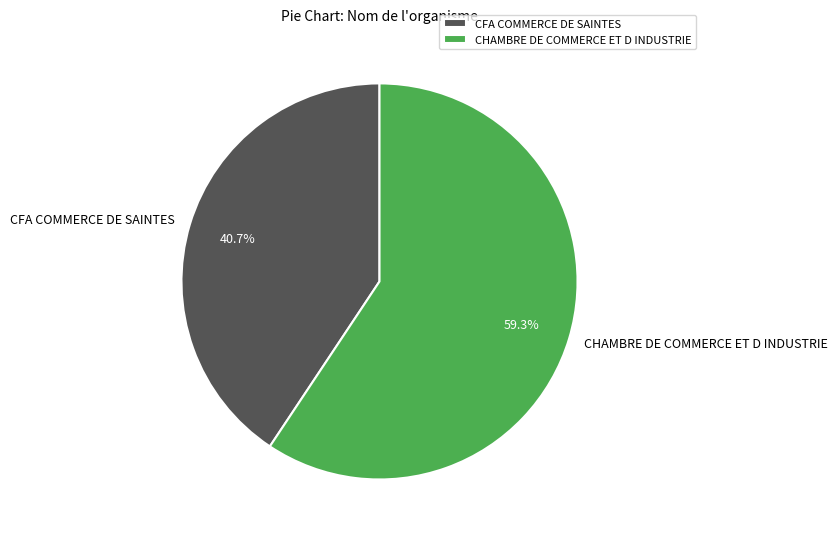

What percentage do CHAMBRE DE COMMERCE ET D INDUSTRIE and CFA COMMERCE DE SAINTES together represent?

100.0%